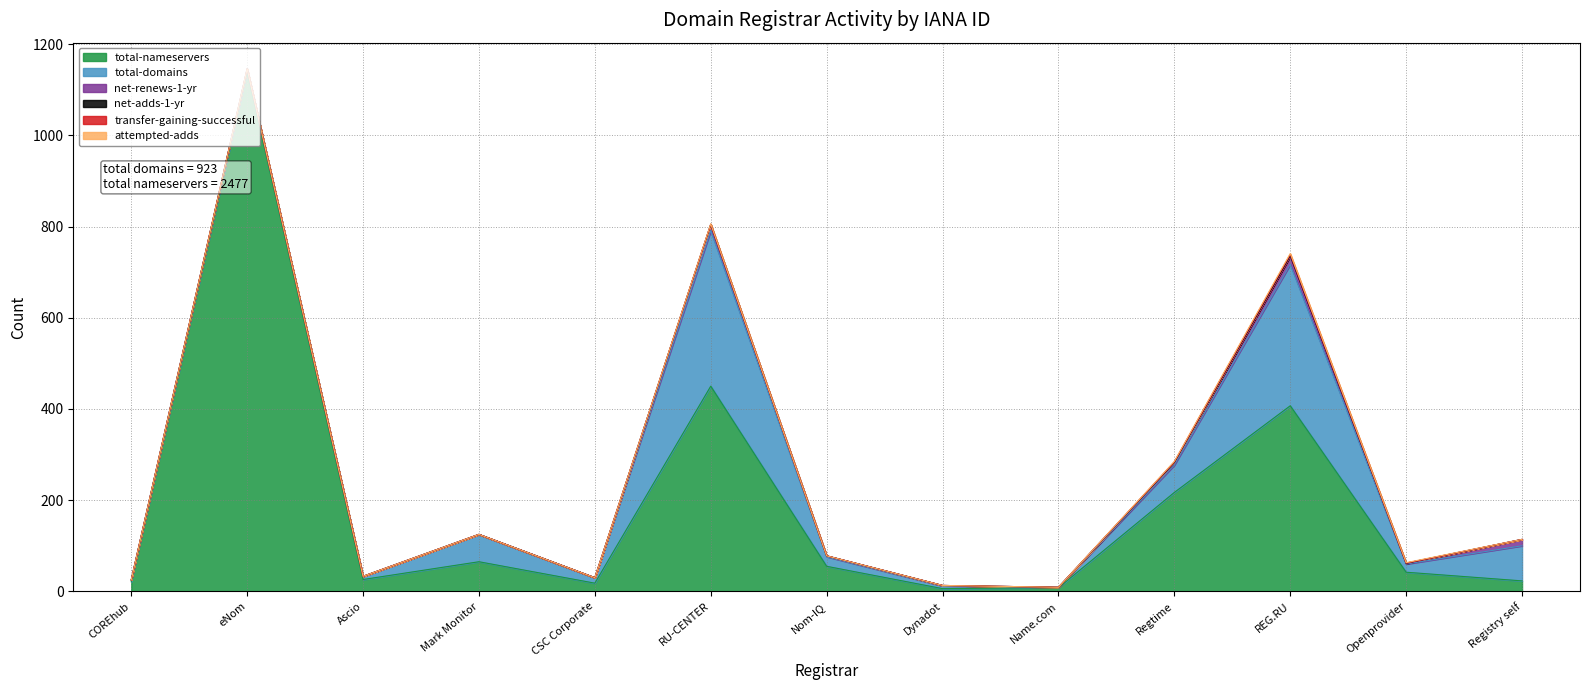

What is the sum of the net-renews-1-yr values at Mark Monitor and Dynadot?

1